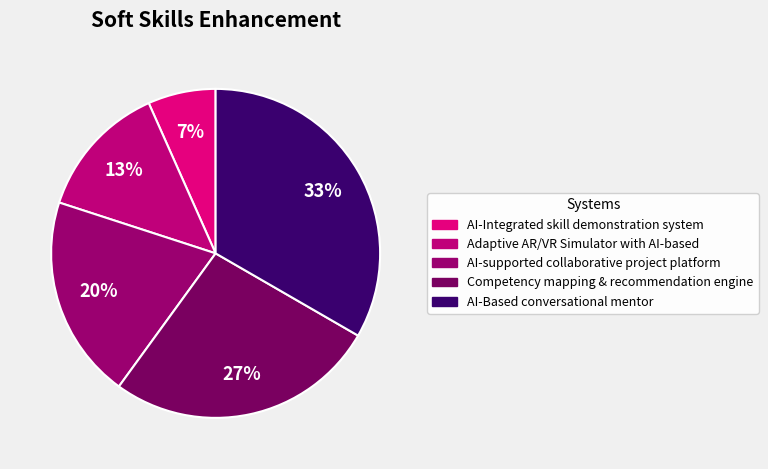

To the nearest percent, what is the difference between the AI-Integrated skill demonstration system and AI-supported collaborative project platform slice percentages?

13%